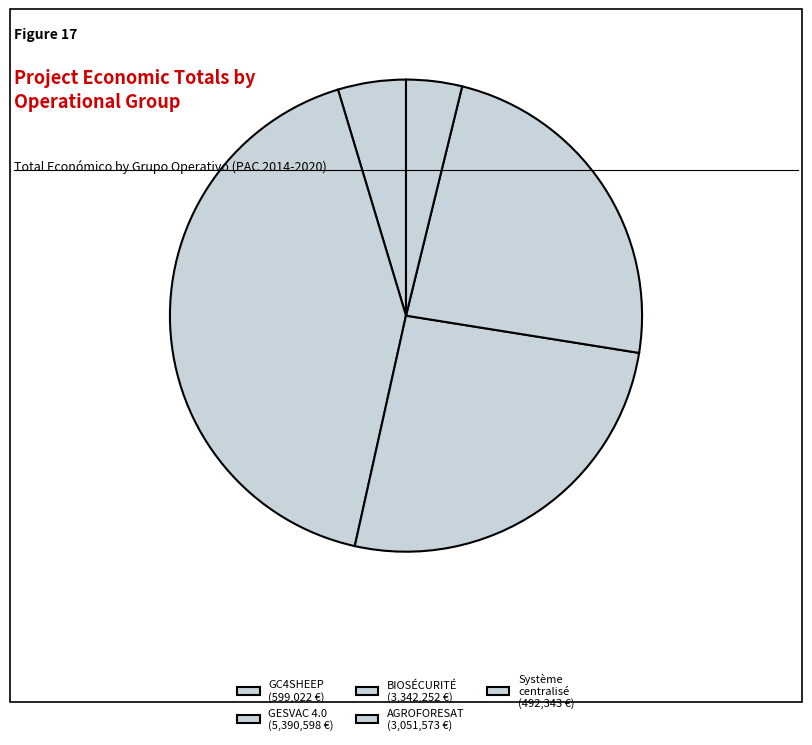

How many segments does this pie chart have?

5